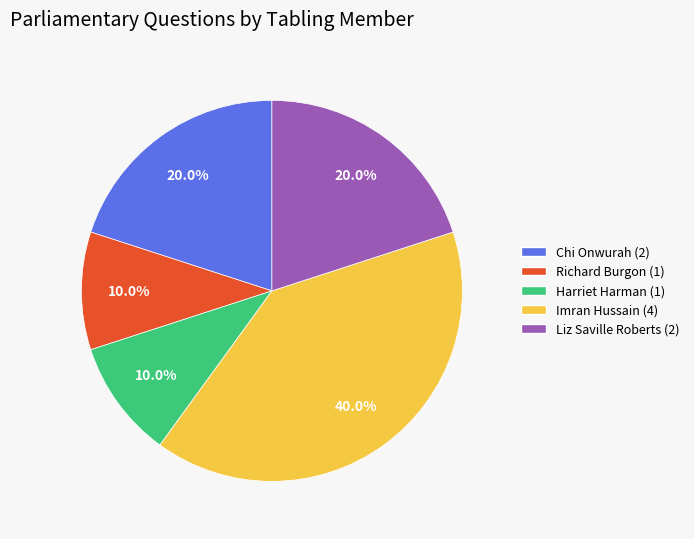

Does Liz Saville Roberts (2) account for over 50% of the chart?

No